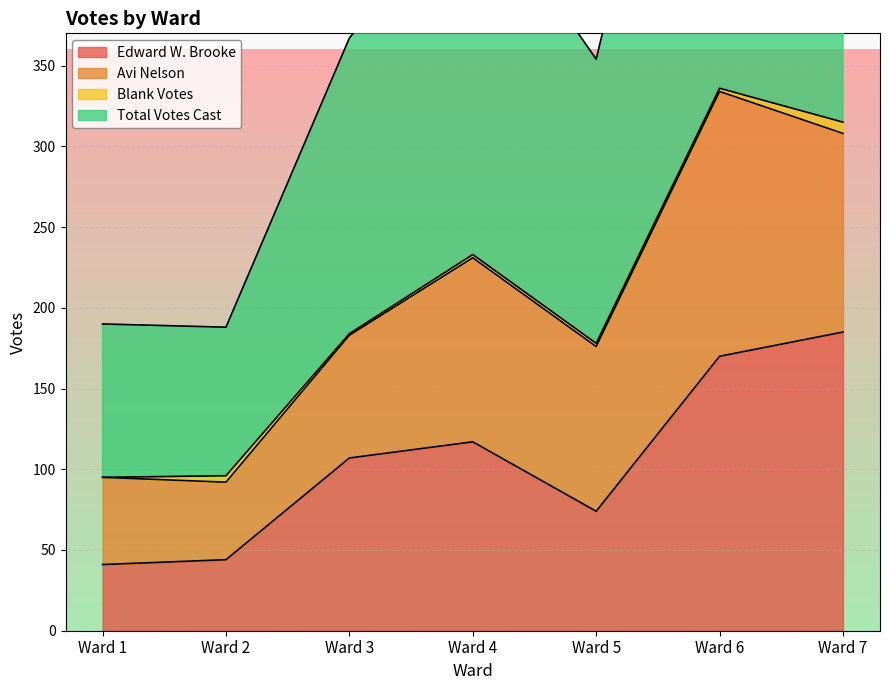

Which category has the highest value in the Edward W. Brooke series?

Ward 7